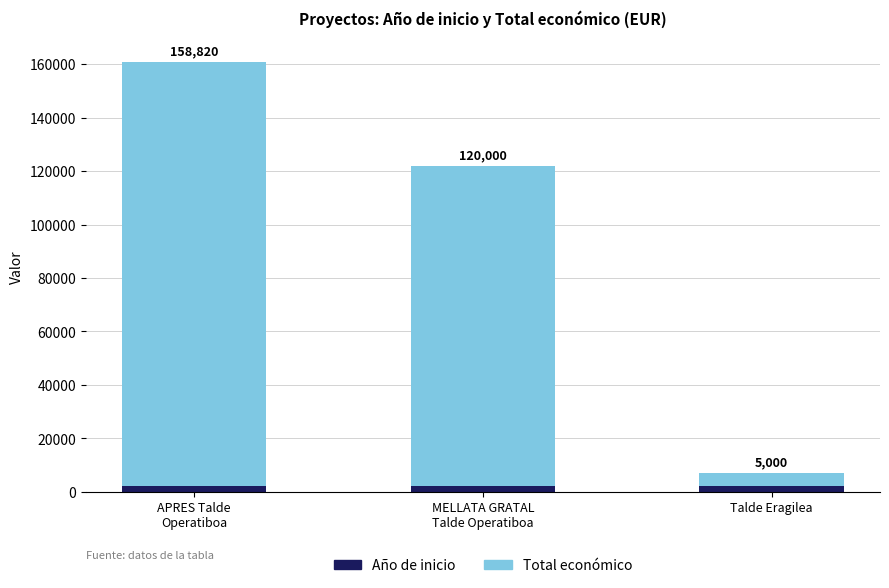

How many Año de inicio values are between 2017 and 2023?

3